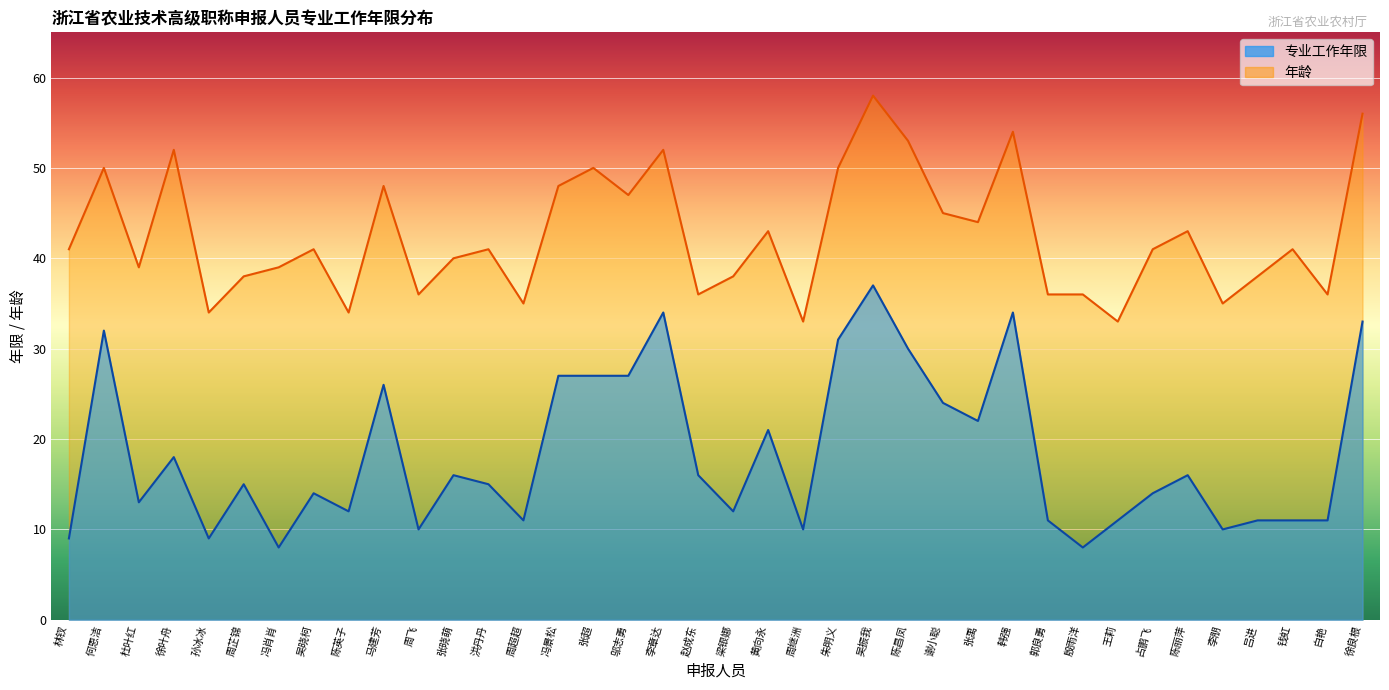

Count the number of values greater than 15.

18